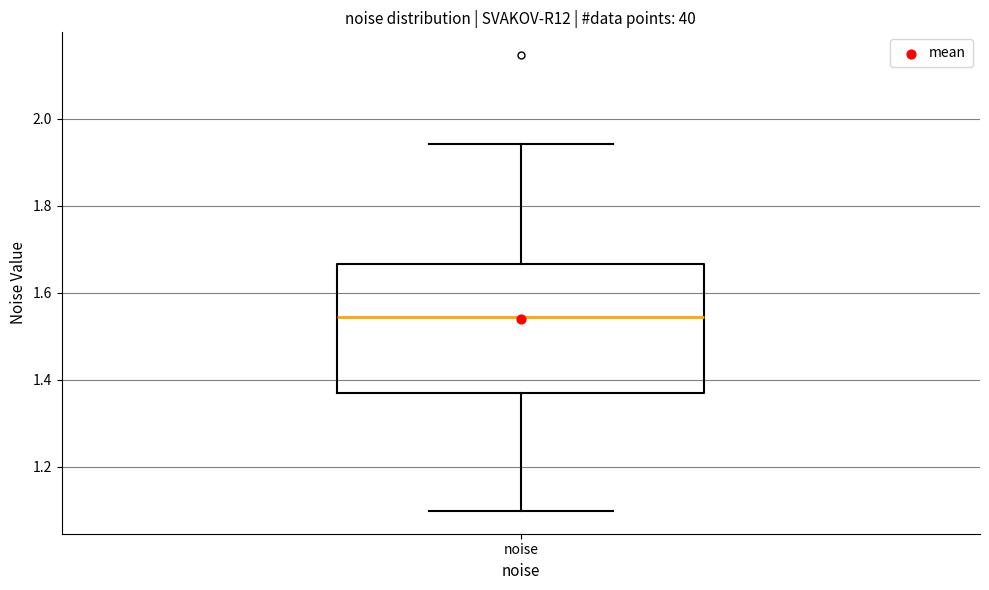

Read this box plot against the y-axis: the position of the median line, the range covered by the box, and the ends of both whiskers. The values are not printed on the chart, so give them approximately, as read against the axis.

median 1.54, box 1.36 to 1.66, whiskers 1.10 to 1.94